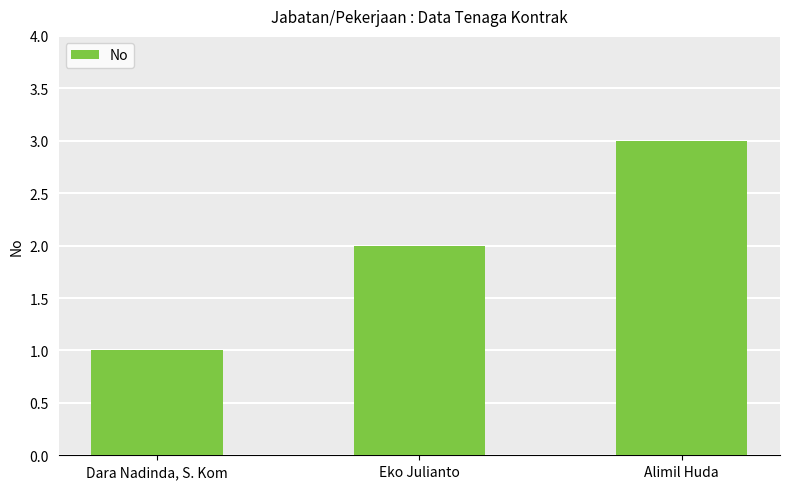

What is the value of the 2nd bar from the left?

2